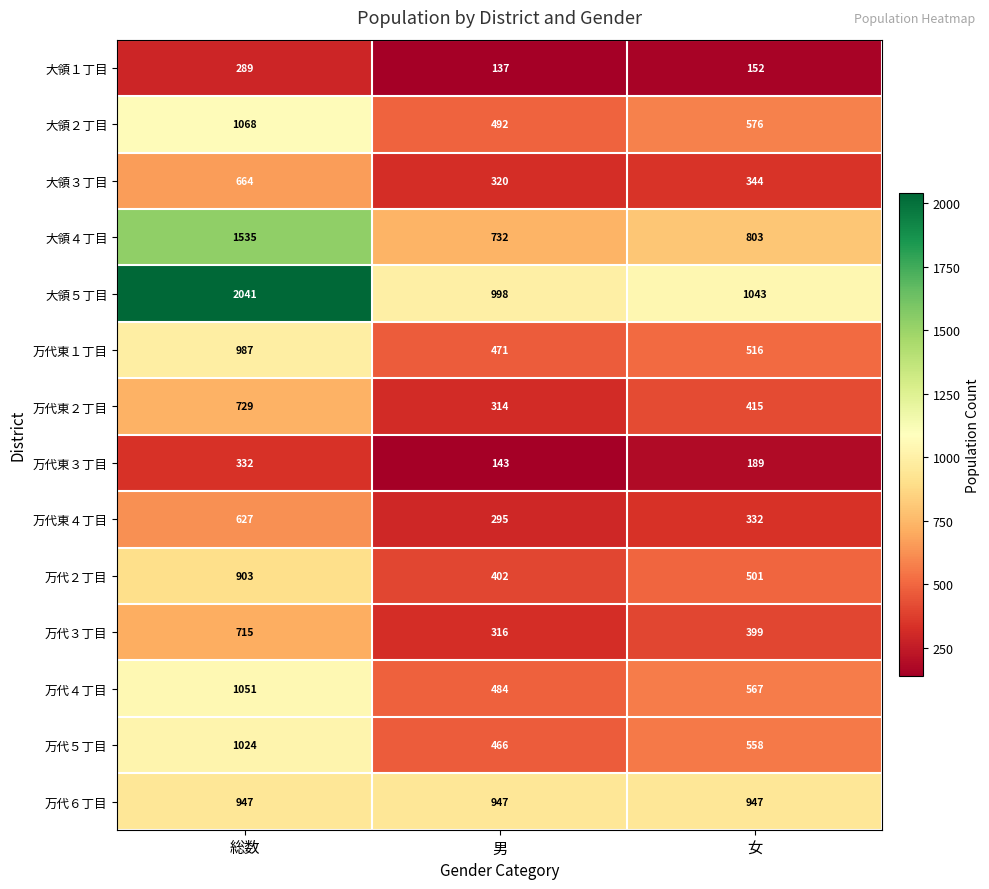

Which series has the widest spread of values?

大領５丁目